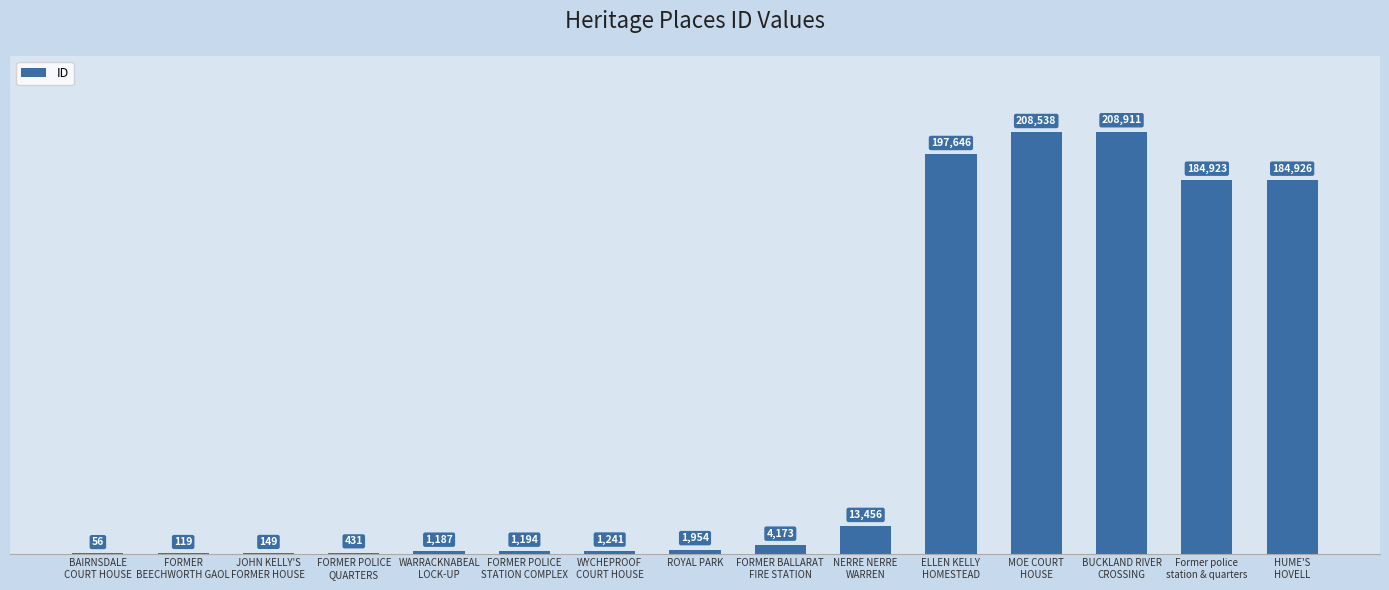

What is the maximum value shown in the chart?

208911